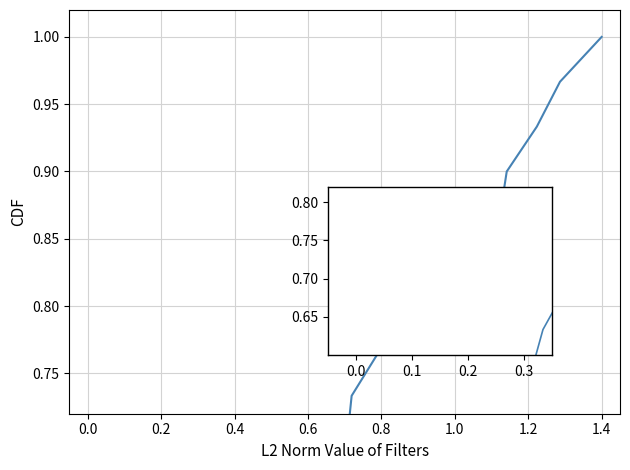

How many data points does each series have?

13